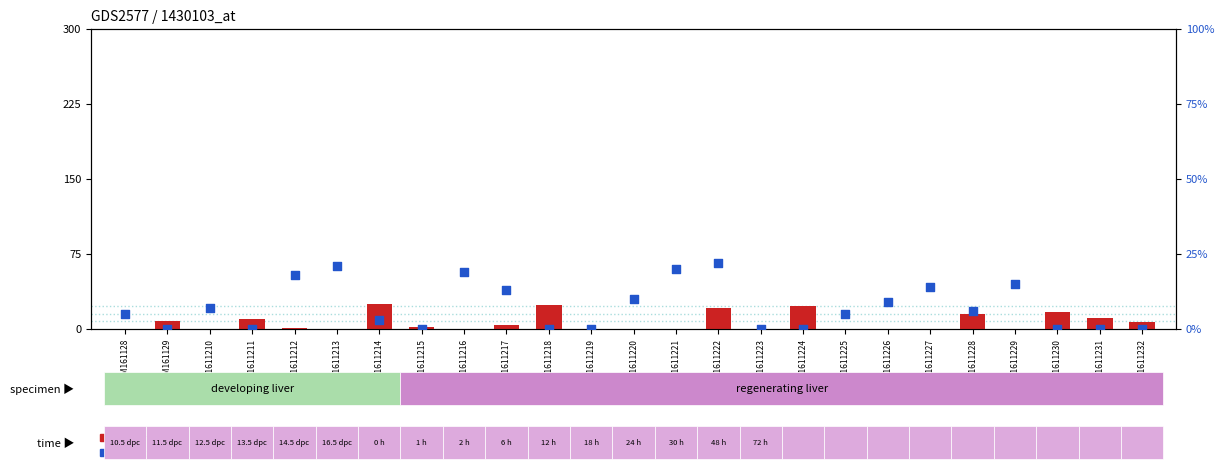

What are all the series names shown in the legend?

count, percentile rank within the sample